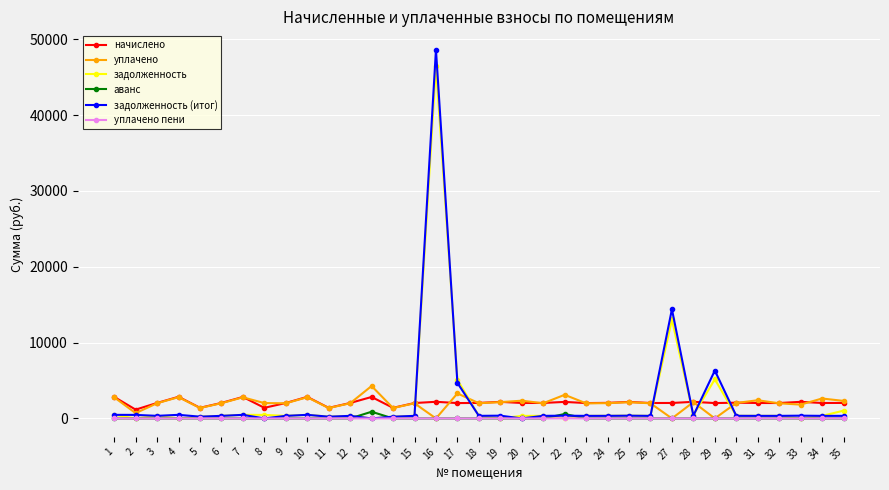

What are all the series names shown in the legend?

начислено, уплачено, задолженность, аванс, задолженность (итог), уплачено пени